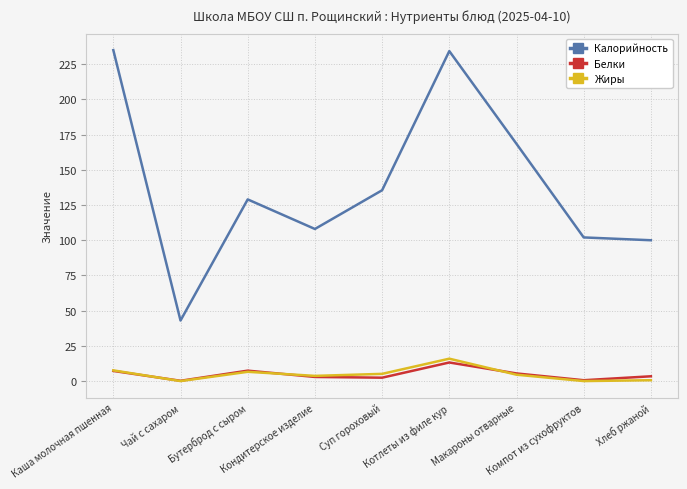

Which category has the highest value in the Жиры series?

Котлеты из филе кур